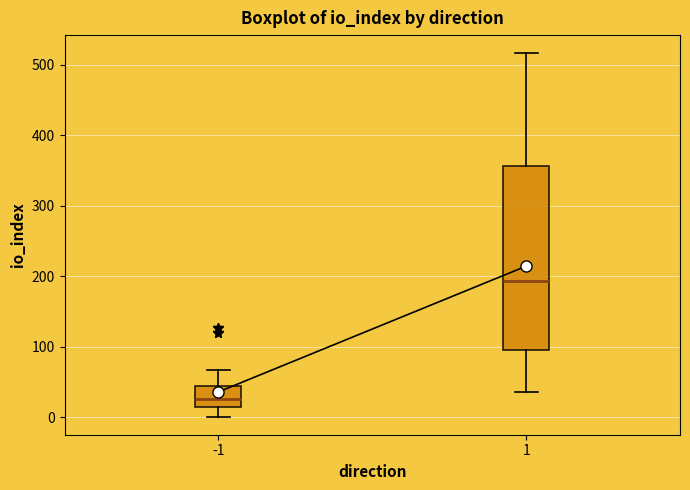

Which box has the lowest median line?

-1